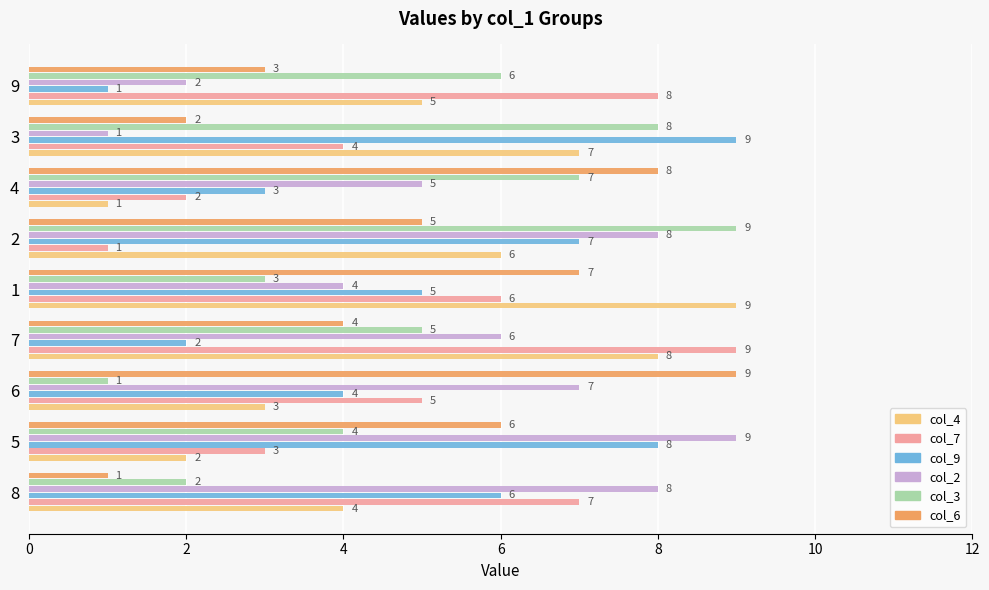

Read the col_3 value at 3.

8